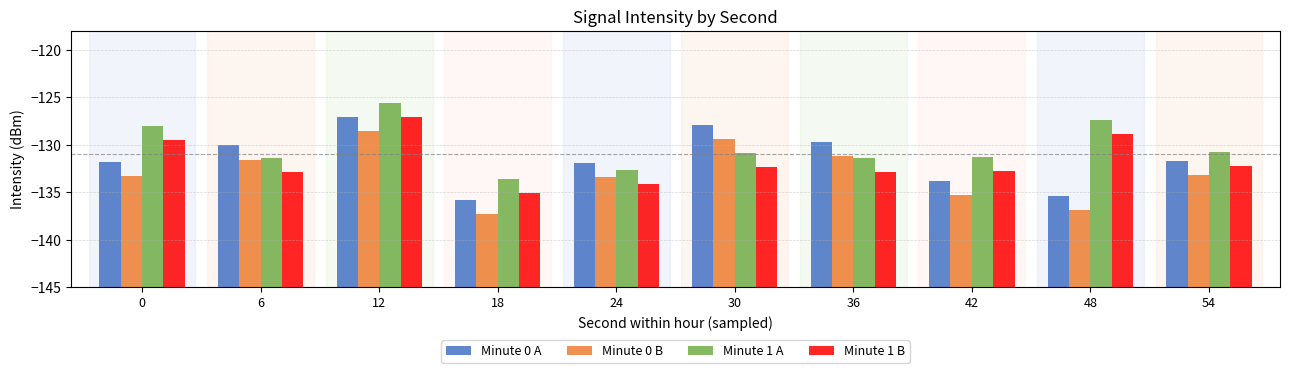

Which series has the widest spread of values?

Minute 0 A